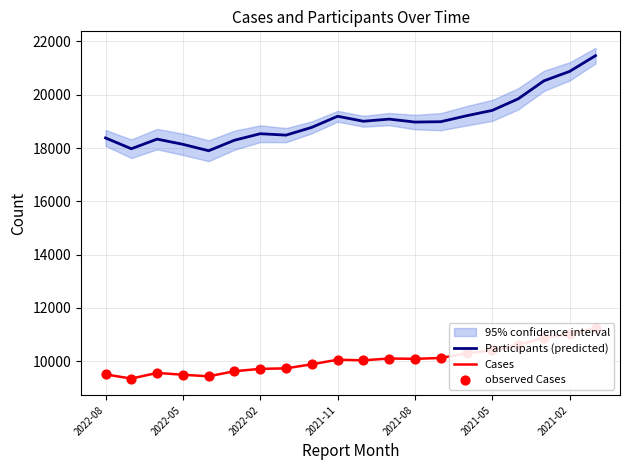

What is the highest value of the Participants (predicted) series?

21466